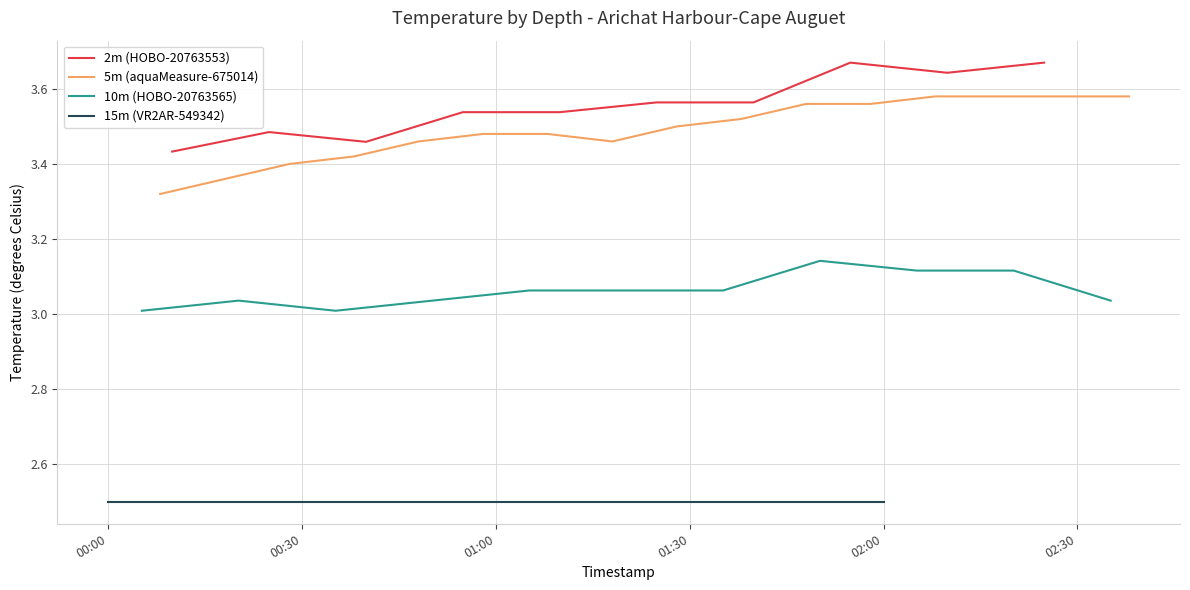

What is the value of the 5m (aquaMeasure-675014) point at the 1st from the left?

3.3